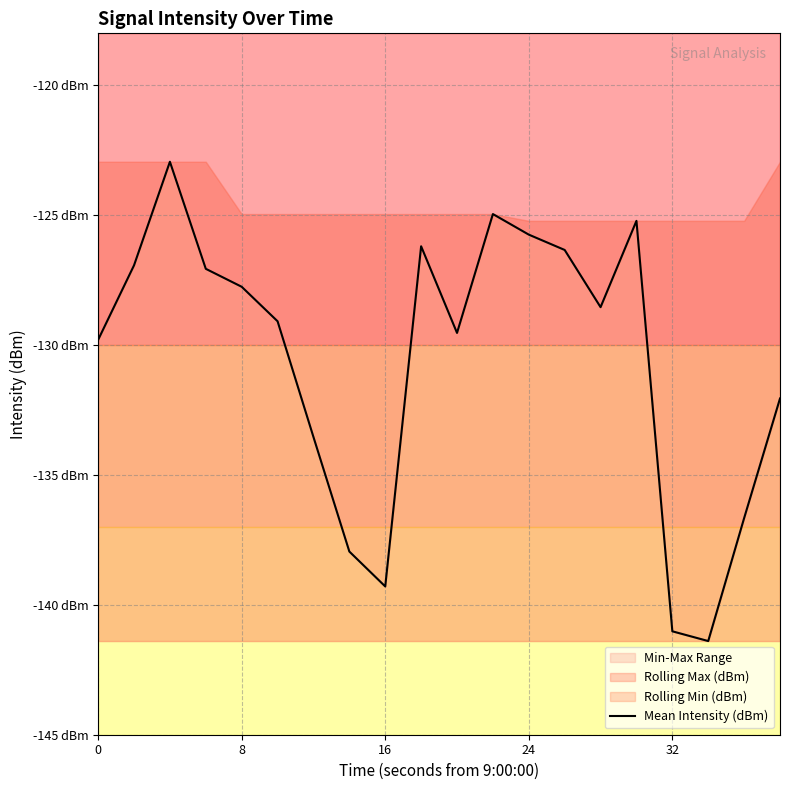

Is this an area chart (filled region under the line)?

No